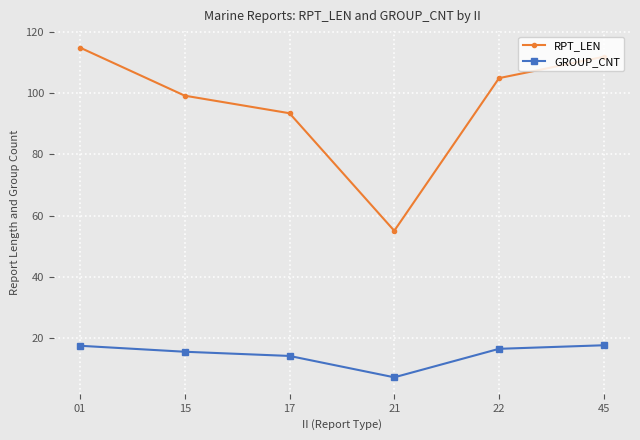

Rank the series by their maximum value, from lowest to highest.

GROUP_CNT, RPT_LEN